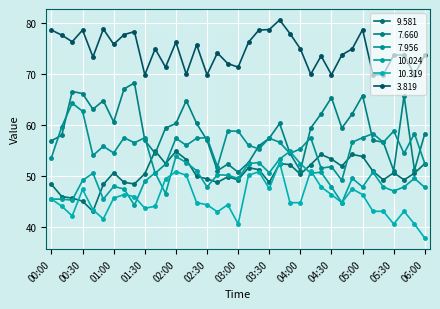

Reading left to right, transcribe all the data shown in this chart.

9.581: 00:00=48.3	00:10=45.9	00:20=45.6	00:30=45.0	00:40=43.0	00:50=48.3	01:00=50.6	01:10=48.7	01:20=48.4	01:30=50.4	01:40=54.9	01:50=52.4	02:00=54.8	02:10=53.2	02:20=49.9	02:30=49.4	02:40=48.7	02:50=49.8	03:00=49.2	03:10=51.6	03:20=51.2	03:30=48.7	03:40=52.4	03:50=52.2	04:00=50.3	04:10=52.2	04:20=54.2	04:30=53.3	04:40=51.9	04:50=54.2	05:00=53.8	05:10=50.9	05:20=49.2	05:30=50.6	05:40=49.2	05:50=50.5	06:00=52.4
7.660: 00:00=56.9	00:10=58.0	00:20=66.6	00:30=66.2	00:40=63.1	00:50=64.8	01:00=60.6	01:10=67.1	01:20=68.3	01:30=57.0	01:40=54.4	01:50=59.4	02:00=60.3	02:10=64.8	02:20=60.3	02:30=57.0	02:40=51.0	02:50=52.3	03:00=50.7	03:10=52.6	03:20=55.9	03:30=57.4	03:40=60.3	03:50=54.4	04:00=51.0	04:10=59.4	04:20=62.2	04:30=65.4	04:40=59.4	04:50=62.2	05:00=65.8	05:10=57.0	05:20=56.6	05:30=51.0	05:40=65.8	05:50=51.1	06:00=58.3
7.956: 00:00=53.6	00:10=59.7	00:20=64.3	00:30=62.7	00:40=54.0	00:50=55.8	01:00=54.5	01:10=57.5	01:20=56.5	01:30=57.5	01:40=50.5	01:50=52.3	02:00=57.4	02:10=56.0	02:20=57.4	02:30=57.5	02:40=51.8	02:50=58.8	03:00=58.8	03:10=56.0	03:20=55.3	03:30=57.4	03:40=56.6	03:50=54.4	04:00=55.3	04:10=57.5	04:20=51.5	04:30=51.8	04:40=49.1	04:50=56.6	05:00=57.5	05:10=58.3	05:20=56.6	05:30=58.8	05:40=54.4	05:50=58.3	06:00=52.4
10.024: 00:00=45.4	00:10=45.4	00:20=45.2	00:30=49.1	00:40=50.5	00:50=45.4	01:00=47.9	01:10=47.4	01:20=44.2	01:30=48.9	01:40=50.6	01:50=46.5	02:00=53.8	02:10=52.6	02:20=51.0	02:30=47.8	02:40=50.2	02:50=50.1	03:00=49.5	03:10=52.4	03:20=52.6	03:30=50.6	03:40=53.3	03:50=54.8	04:00=52.4	04:10=50.5	04:20=50.7	04:30=47.8	04:40=44.7	04:50=49.5	05:00=47.8	05:10=50.7	05:20=47.8	05:30=47.0	05:40=47.8	05:50=49.5	06:00=47.7
10.319: 00:00=45.4	00:10=44.0	00:20=42.1	00:30=47.3	00:40=43.3	00:50=41.5	01:00=45.6	01:10=46.3	01:20=45.9	01:30=43.6	01:40=44.0	01:50=49.4	02:00=50.8	02:10=50.1	02:20=44.7	02:30=44.3	02:40=42.9	02:50=44.3	03:00=40.5	03:10=50.1	03:20=50.8	03:30=47.5	03:40=52.6	03:50=44.7	04:00=44.7	04:10=51.0	04:20=47.8	04:30=46.3	04:40=44.7	04:50=47.4	05:00=46.3	05:10=43.0	05:20=43.0	05:30=40.5	05:40=43.0	05:50=40.5	06:00=37.7
3.819: 00:00=78.7	00:10=77.7	00:20=76.4	00:30=78.7	00:40=73.4	00:50=78.9	01:00=75.9	01:10=77.8	01:20=78.4	01:30=69.9	01:40=75.0	01:50=71.4	02:00=76.3	02:10=70.0	02:20=75.8	02:30=69.9	02:40=74.2	02:50=72.1	03:00=71.4	03:10=76.3	03:20=78.7	03:30=78.8	03:40=80.7	03:50=78.0	04:00=75.0	04:10=70.0	04:20=73.6	04:30=69.9	04:40=73.8	04:50=75.0	05:00=78.8	05:10=69.9	05:20=69.9	05:30=73.8	05:40=73.8	05:50=69.9	06:00=73.8